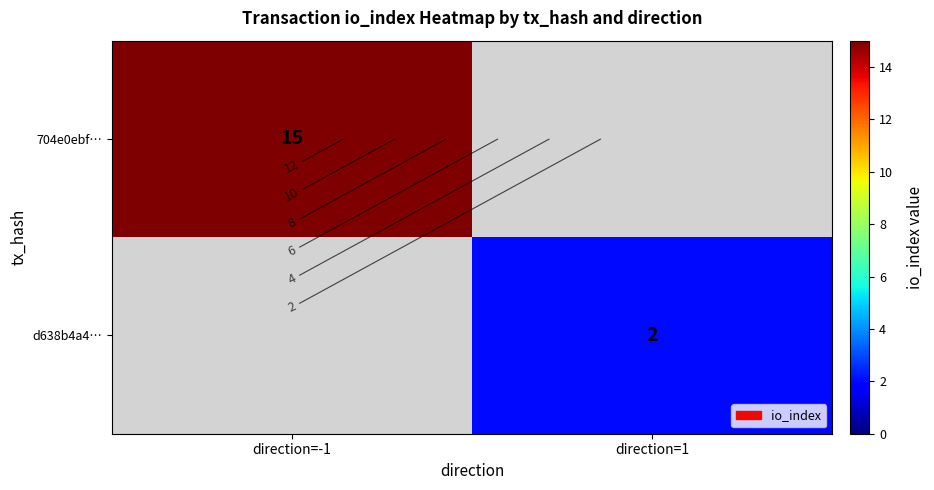

How many positive values does the 704e0ebf… series have?

1